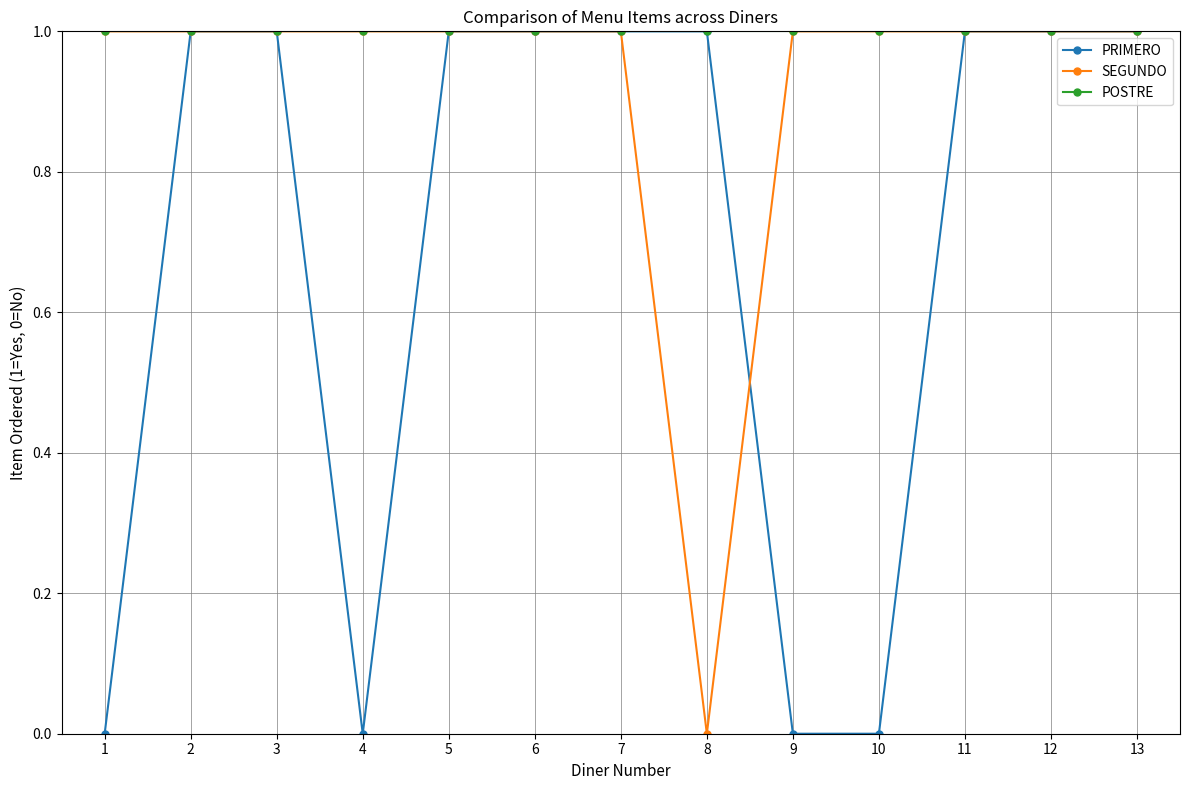

What are all the series names shown in the legend?

PRIMERO, SEGUNDO, POSTRE